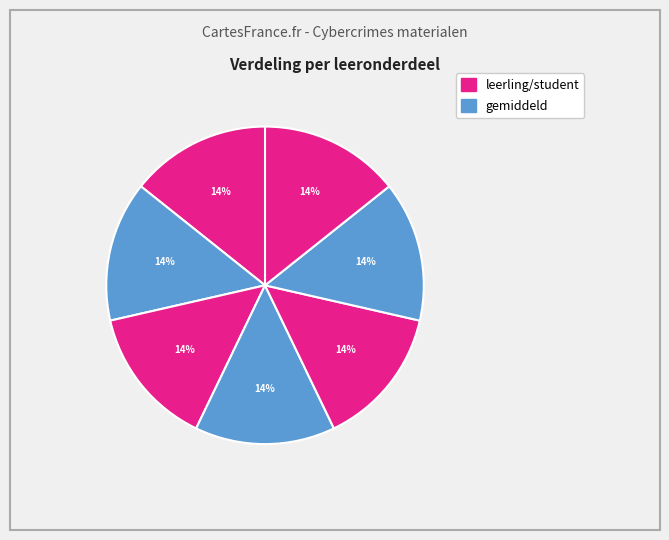

How many slices are in this pie chart?

7